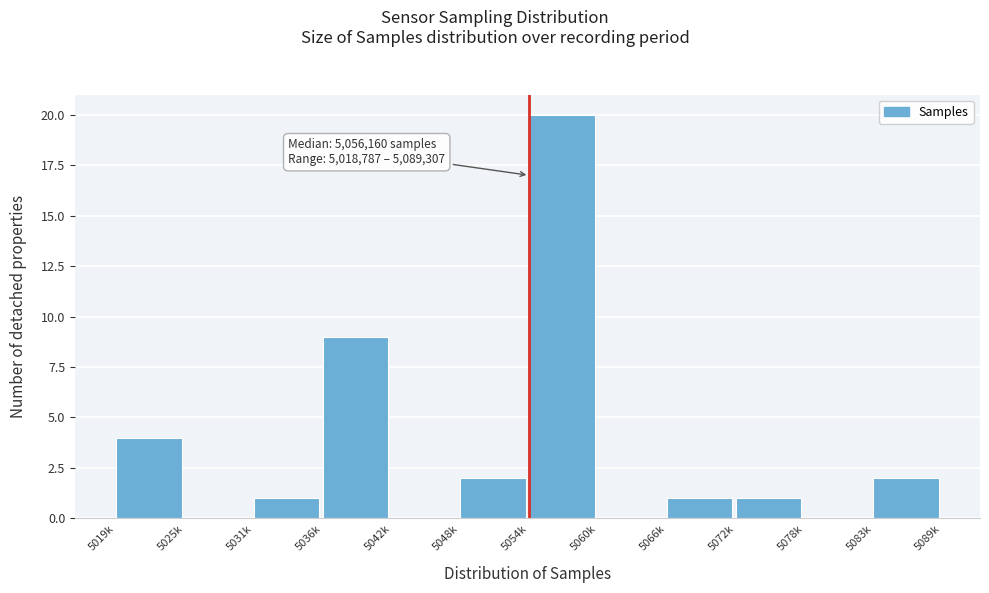

Reading left to right, what are all the values shown in this chart?

5019k=4	5025k=0	5031k=1	5036k=9	5042k=0	5048k=2	5054k=20	5060k=0	5066k=1	5072k=1	5078k=0	5083k=2